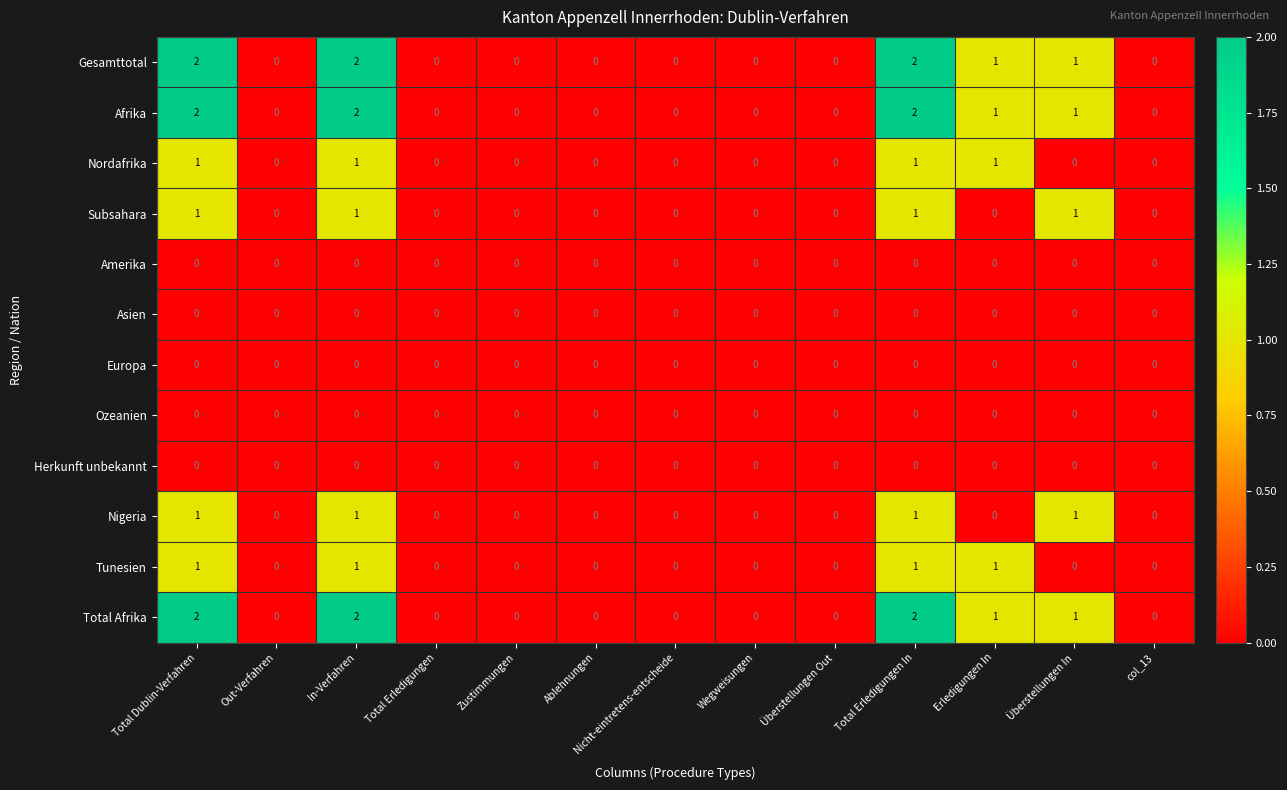

The value of Nordafrika at In-Verfahren is 1. True or false?

True